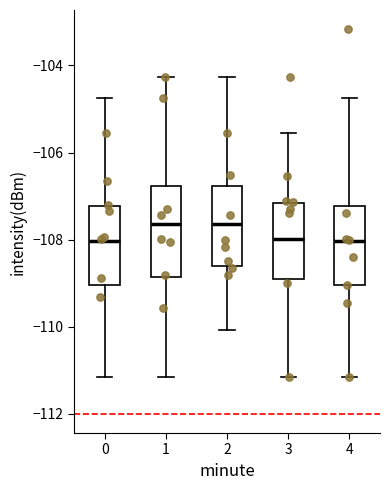

Reading left to right, read every box against the y-axis: the position of its median line, the range the box covers, and the ends of its whiskers. The values are not printed on the chart, so give them approximately, as read against the axis.

0: median -108.0, box -109.0 to -107.2, whiskers -111.2 to -104.8
1: median -107.6, box -108.8 to -106.8, whiskers -111.2 to -104.2
2: median -107.6, box -108.6 to -106.8, whiskers -110.0 to -104.2
3: median -108.0, box -109.0 to -107.2, whiskers -111.2 to -105.6
4: median -108.0, box -109.0 to -107.2, whiskers -111.2 to -104.8